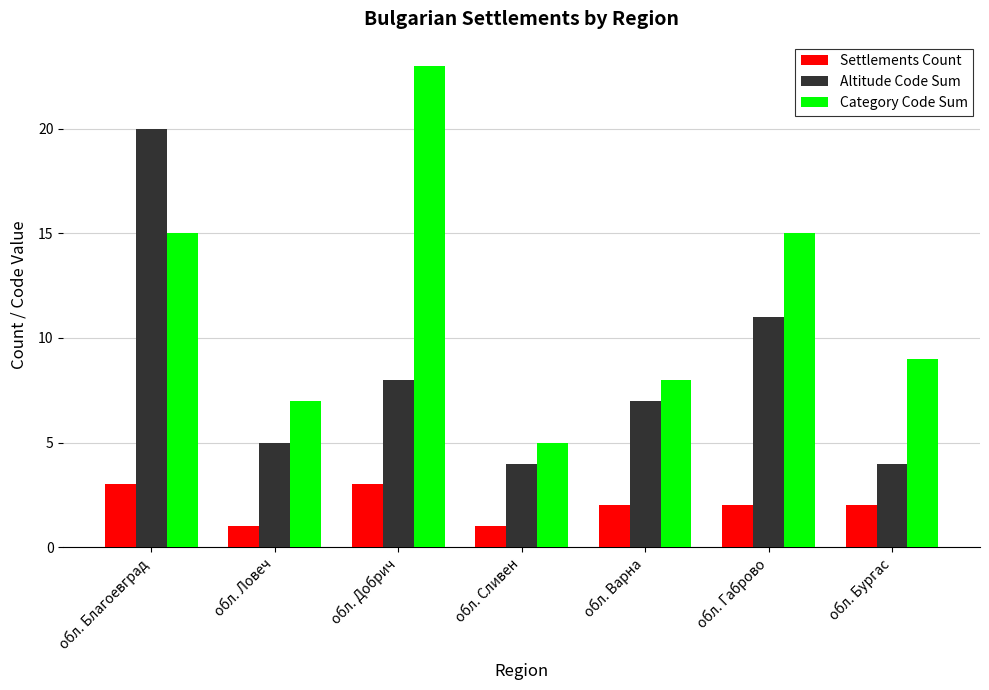

What is the average value of the Category Code Sum series?

12